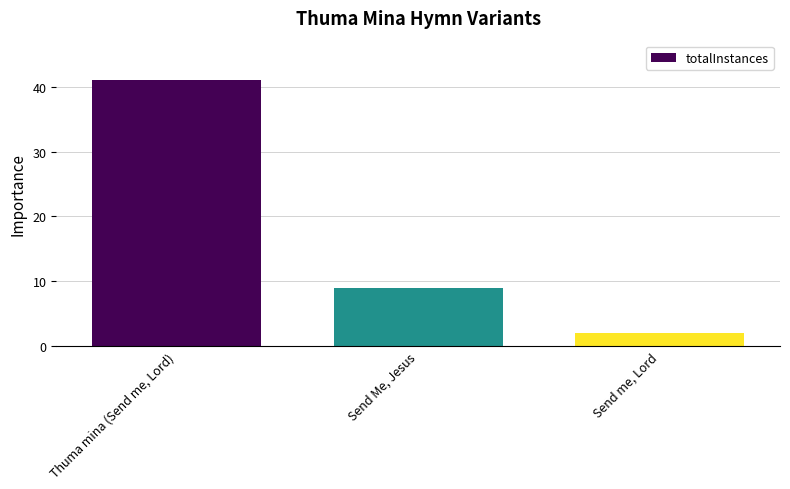

Rank the categories by value from highest to lowest.

Thuma mina (Send me, Lord), Send Me, Jesus, Send me, Lord